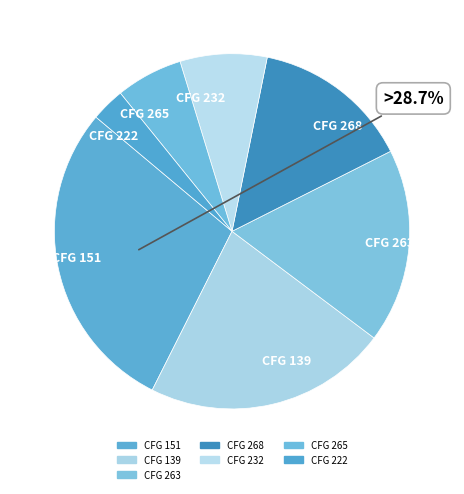

Between CFG 139 and CFG 222, which is larger?

CFG 139